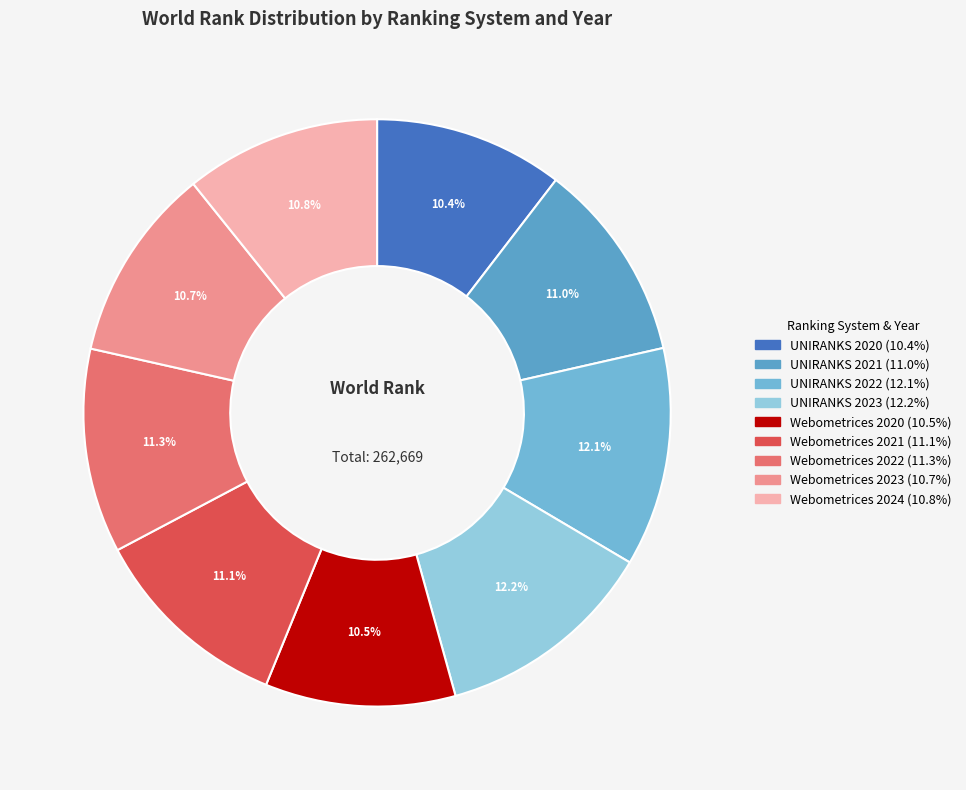

To the nearest percent, what is the combined percentage of Webometrices 2024 and Webometrices 2021?

22%